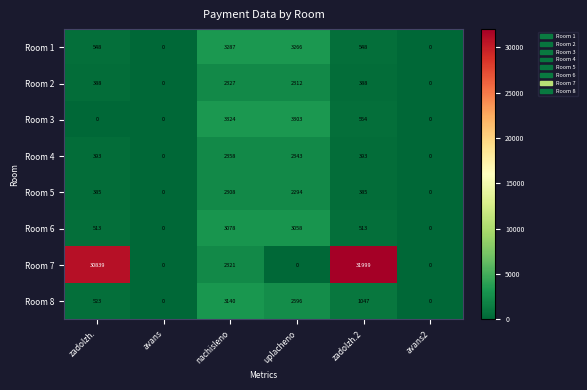

At zadolzh., list the series in order from largest to smallest.

Room 7, Room 1, Room 8, Room 6, Room 4, Room 2, Room 5, Room 3